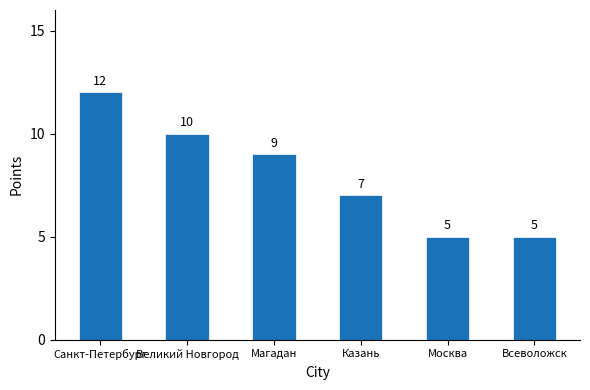

Reading left to right, list all the values displayed in this chart.

12	10	9	7	5	5